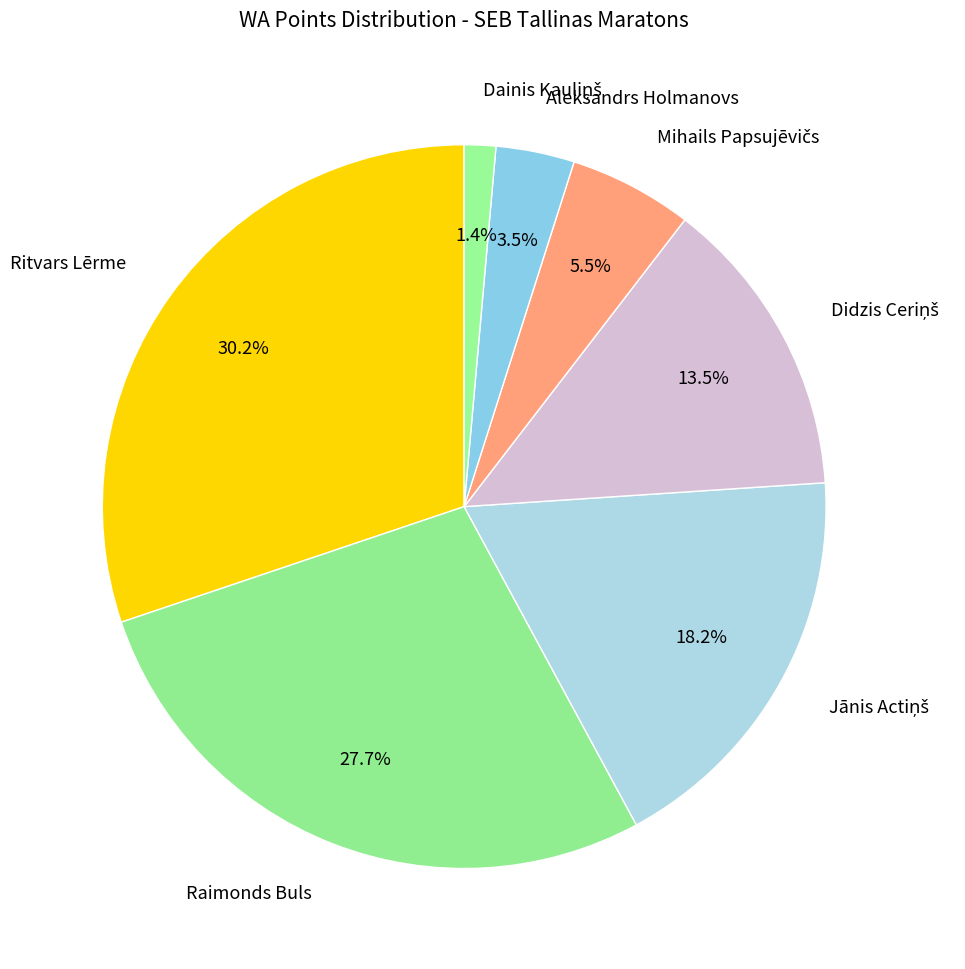

Which category has the biggest portion of the pie?

Ritvars Lērme